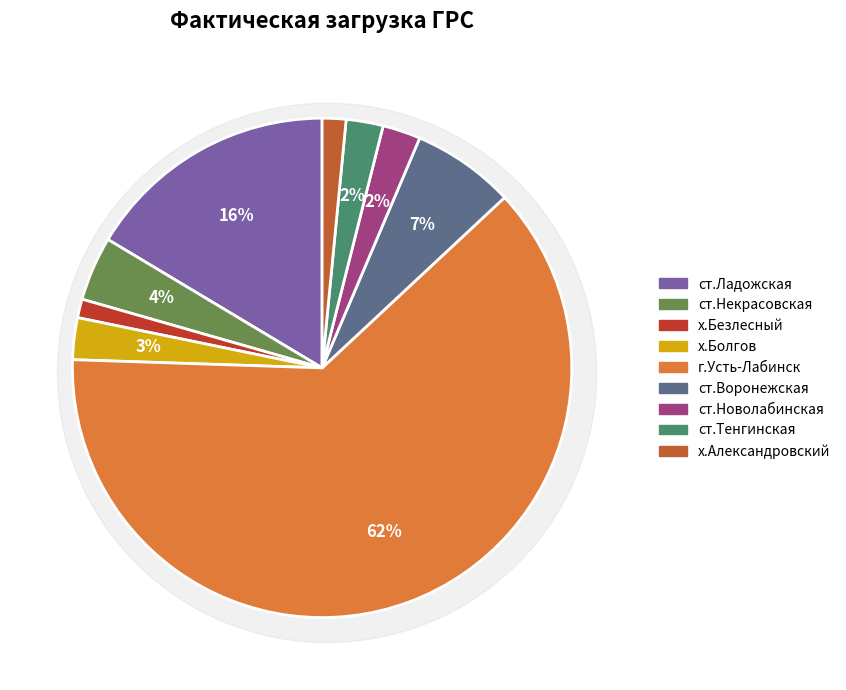

How many slices are in this pie chart?

9